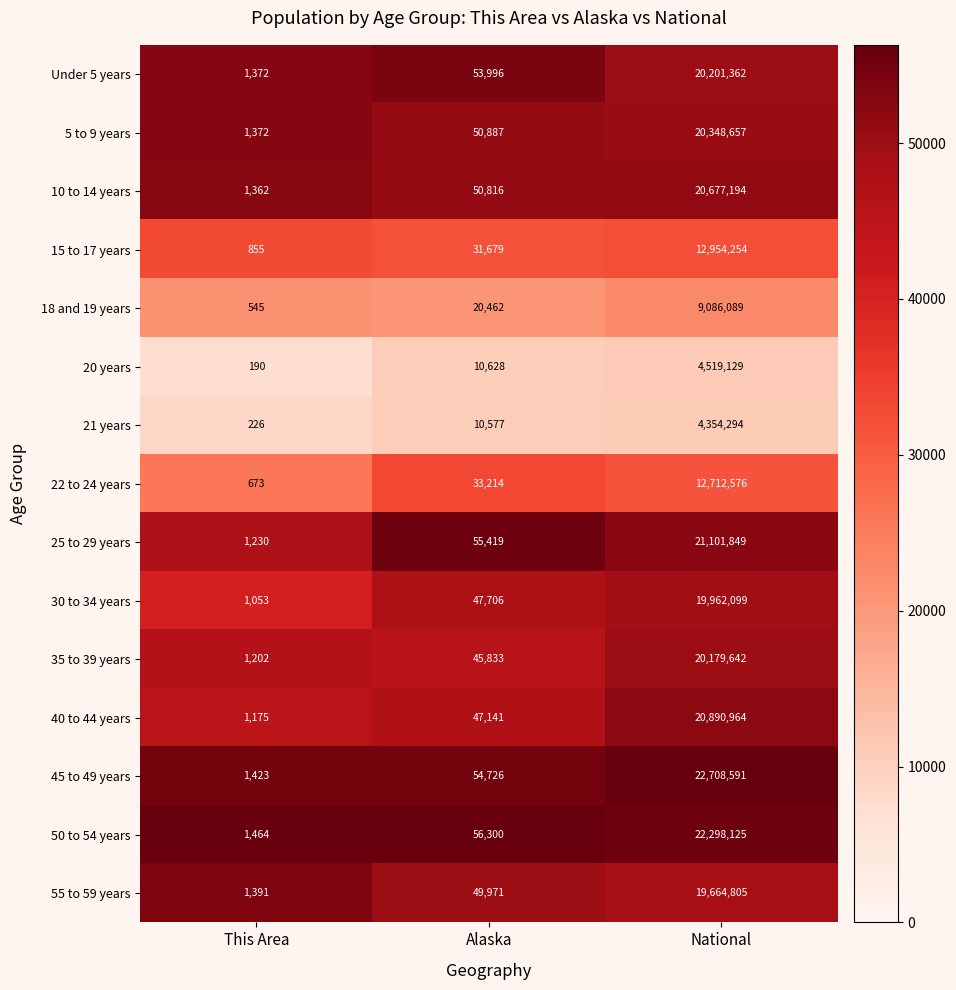

What is the total value across all series at National?

251659630